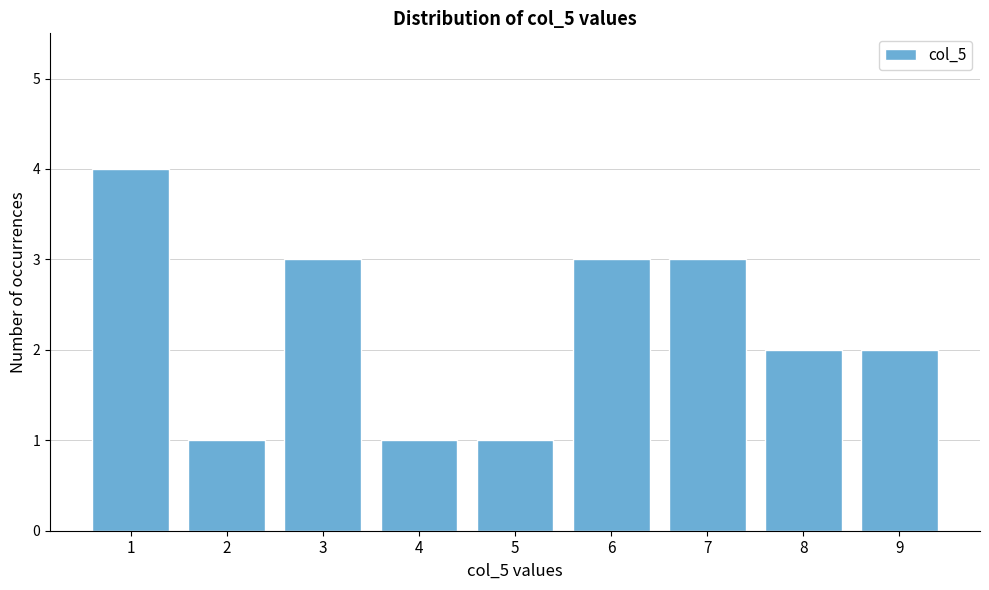

Reading right to left, list all the values displayed in this chart.

2	2	3	3	1	1	3	1	4